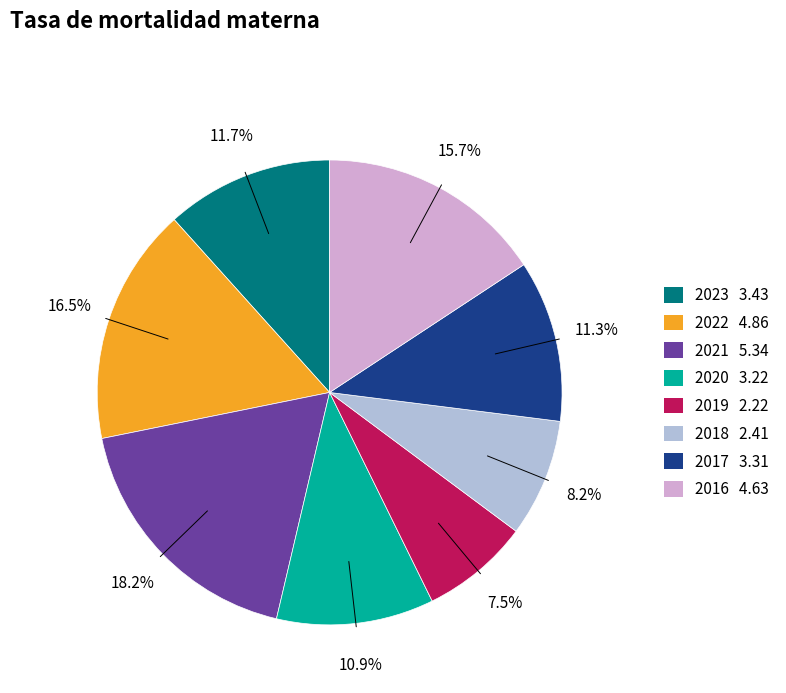

To the nearest percent, what is the difference between the largest and smallest slice percentages?

11%